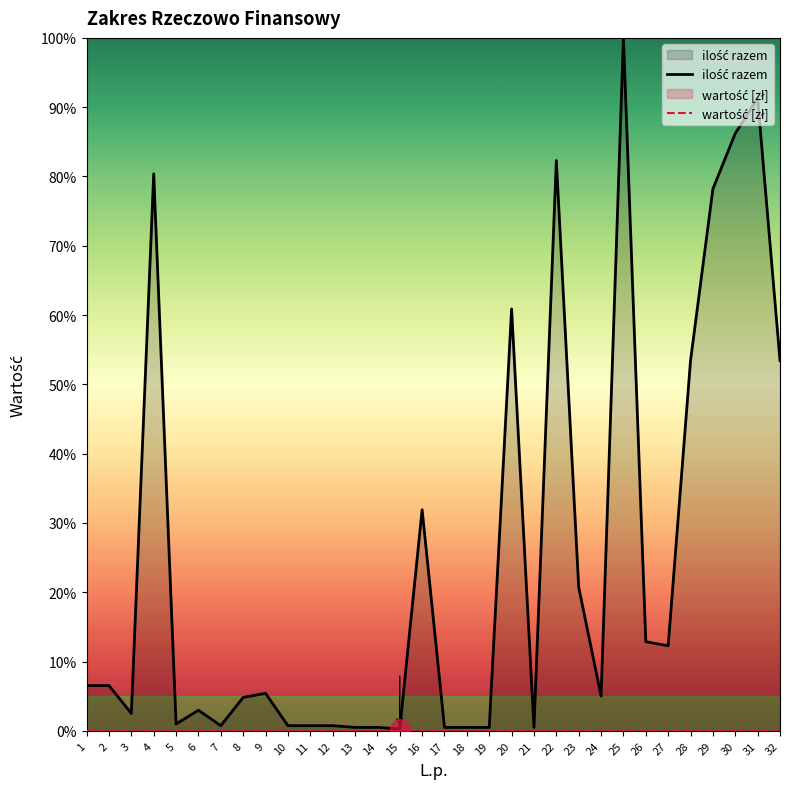

List the series in order of their overall mean, highest first.

ilość razem, wartość [zł]